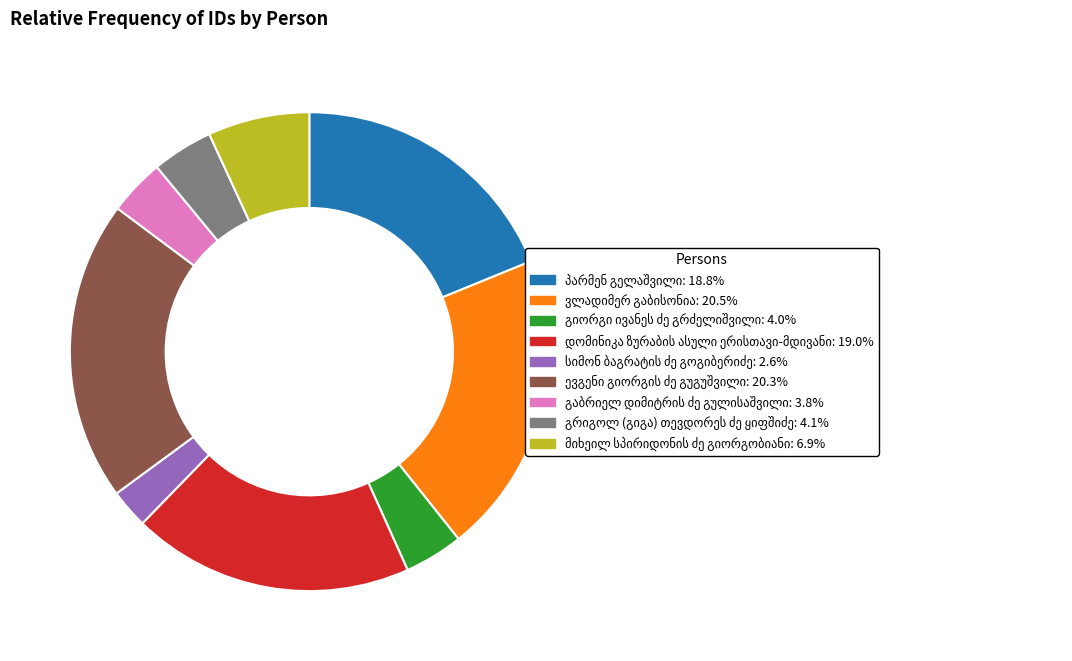

Is there any slice that represents more than half of the pie?

No